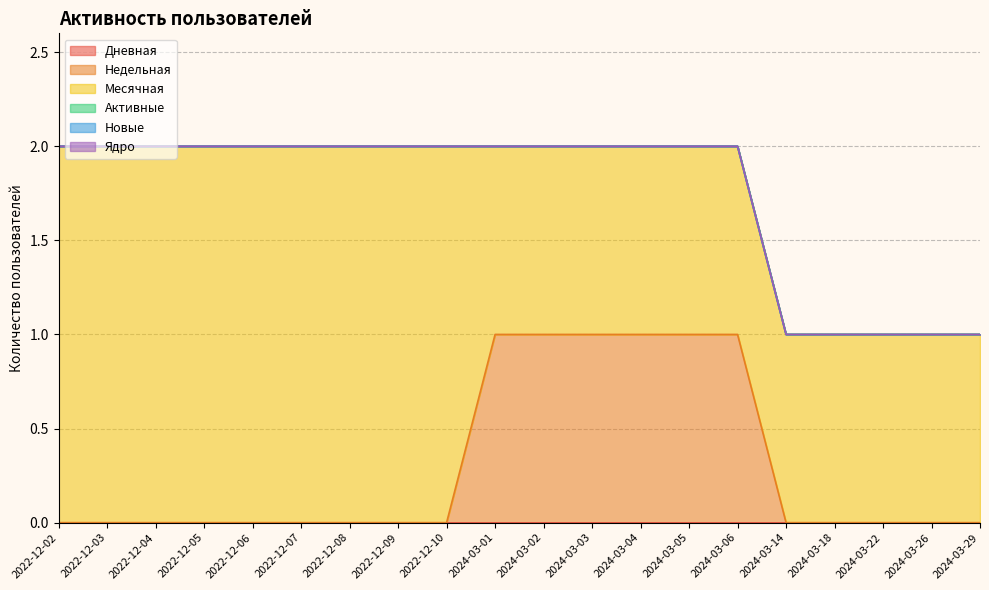

Does the chart display data point markers on the line(s)?

No